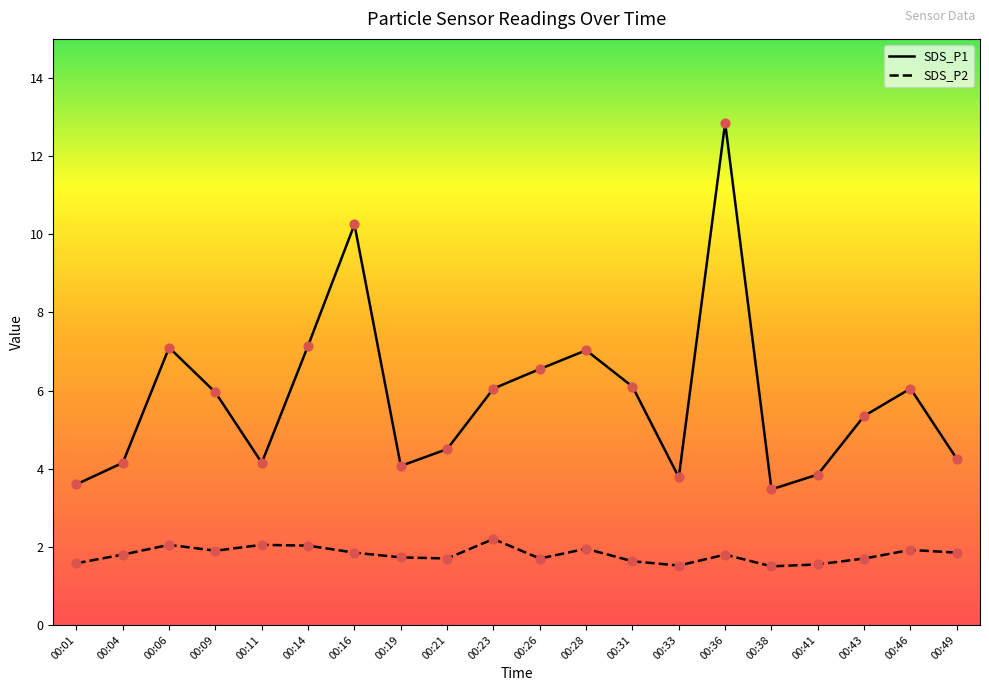

At how many categories does at least one series exceed 2?

20